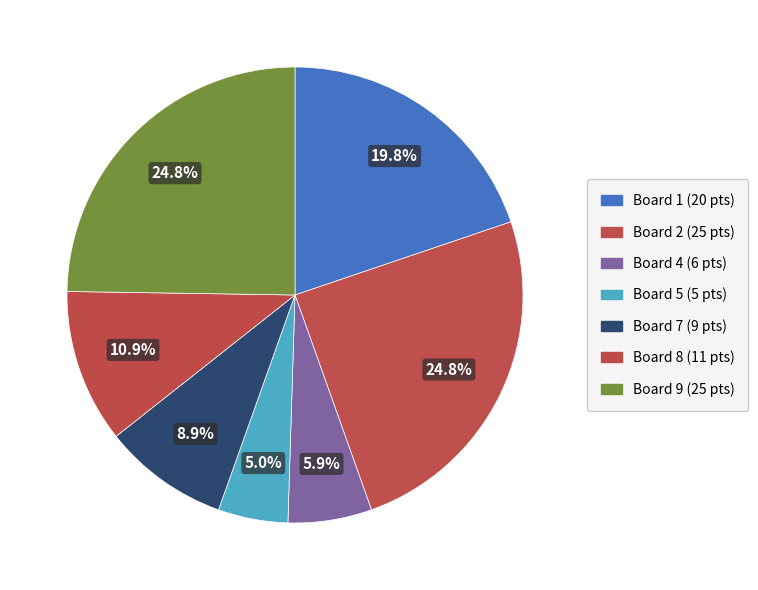

How many slices are in this pie chart?

7